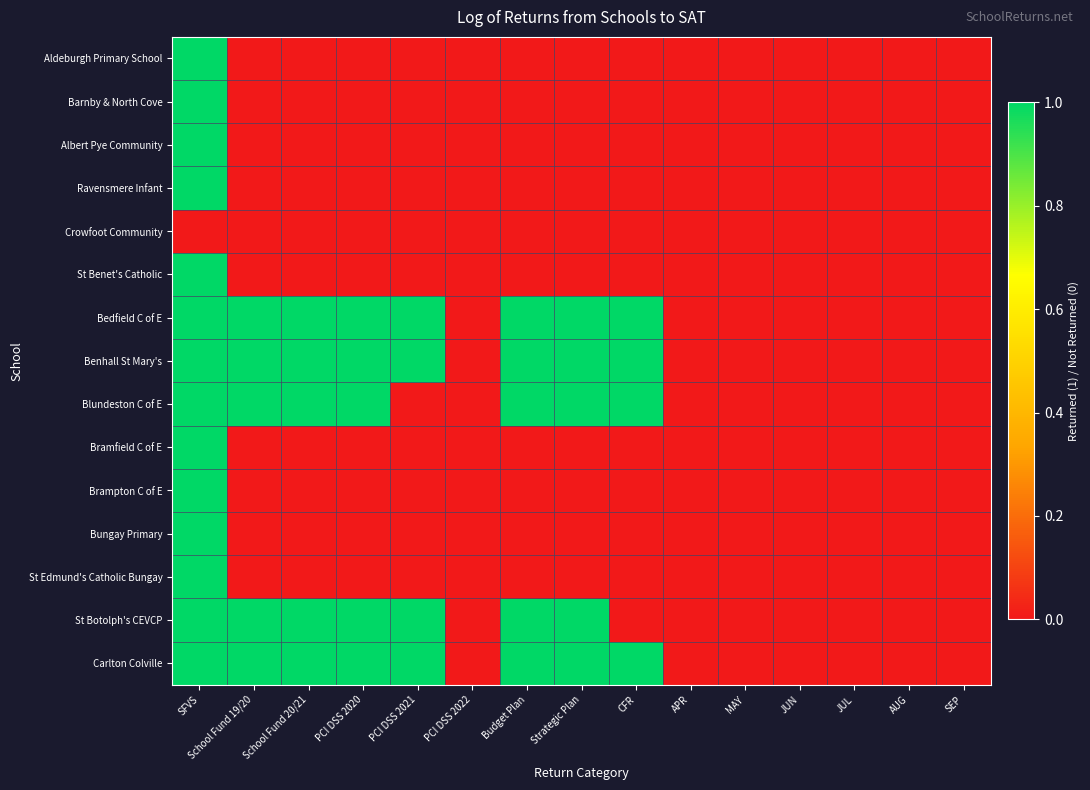

What is the difference between the highest and lowest values at School Fund 19/20?

1